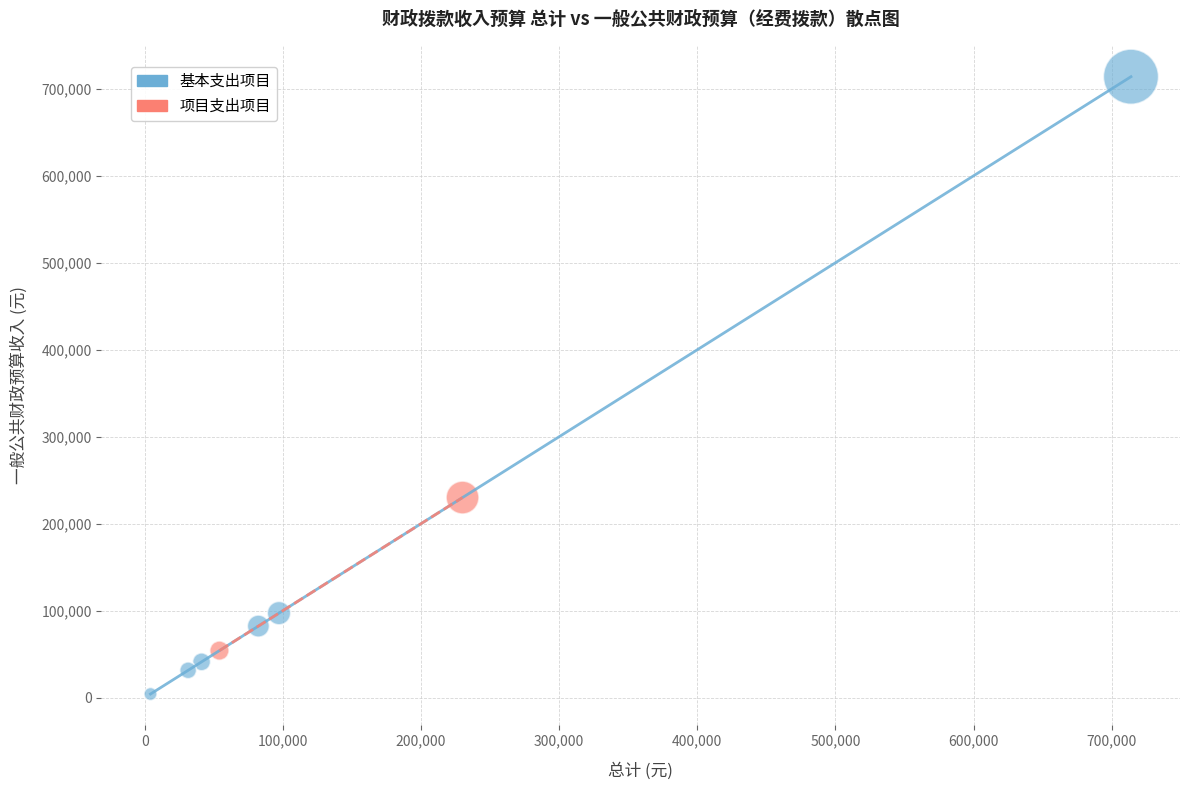

What are all the series names shown in the legend?

基本支出项目, 项目支出项目